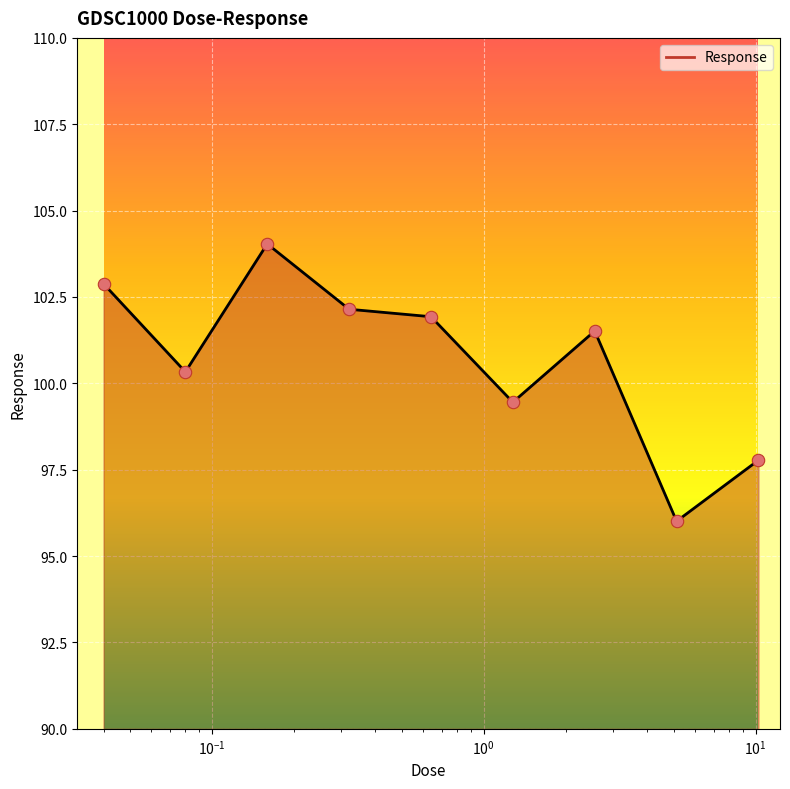

What is the minimum value shown in the chart?

96.0